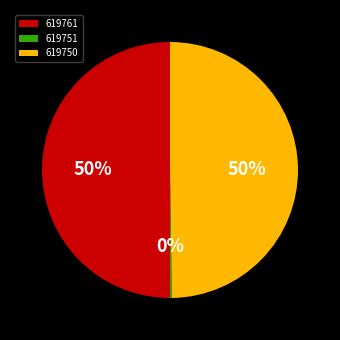

Is it true that 619761 is 60% of the pie?

False